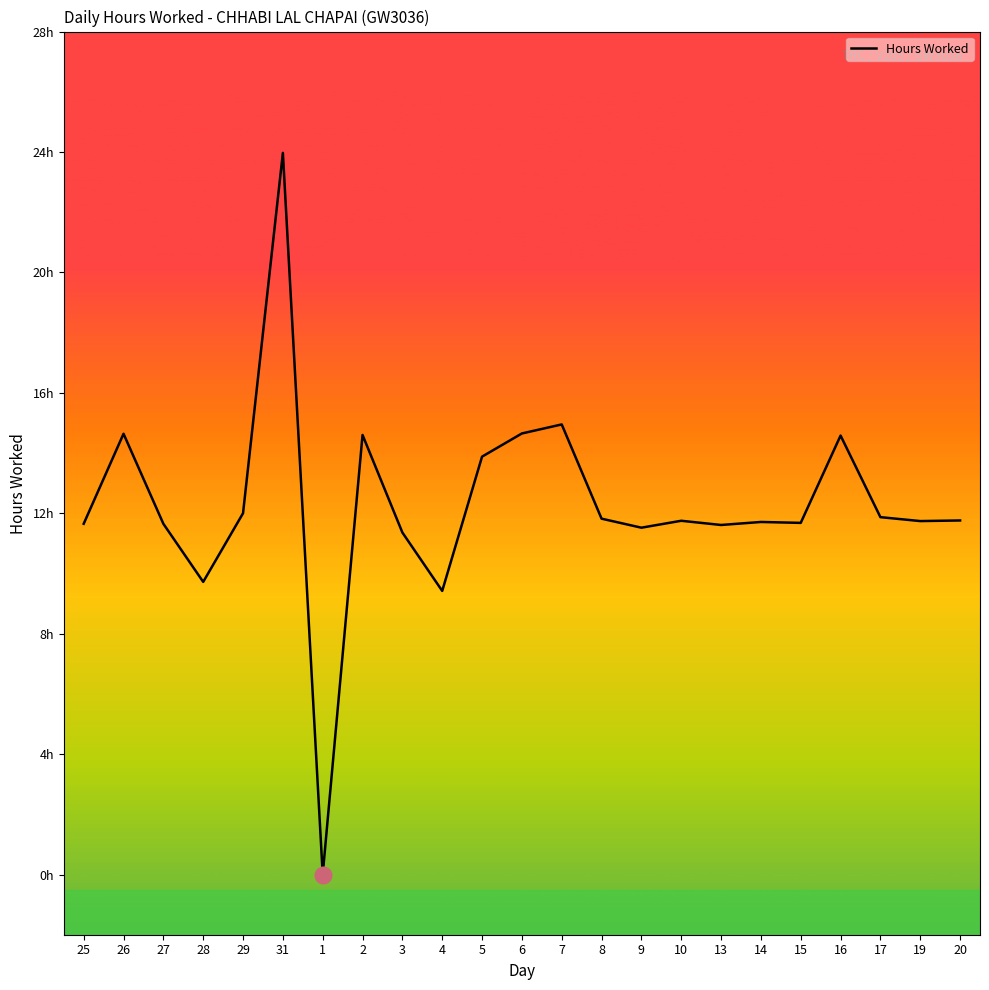

How many points are lower than both their immediate neighbors (excluding endpoints)?

7